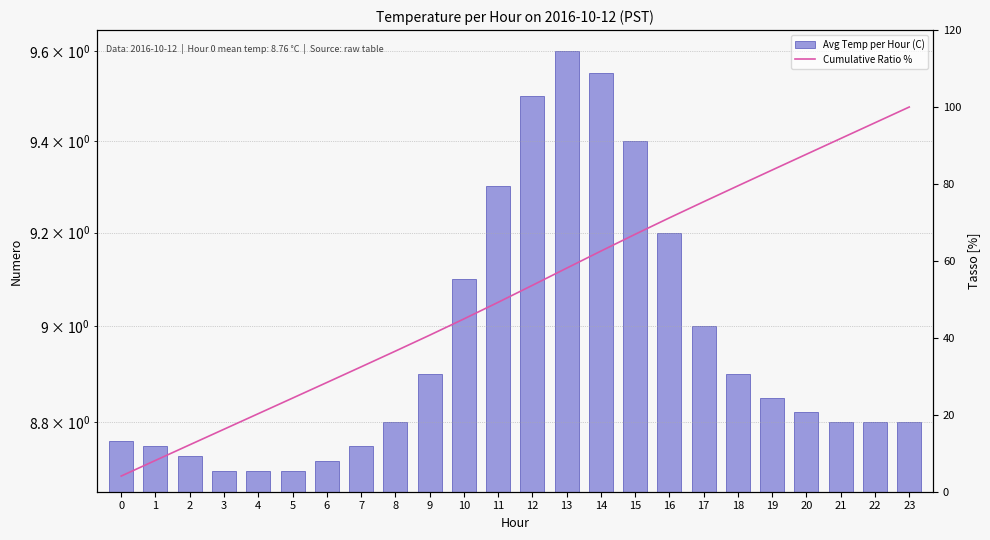

Count the Avg Temp per Hour (C) values in the range 8 to 9.

17